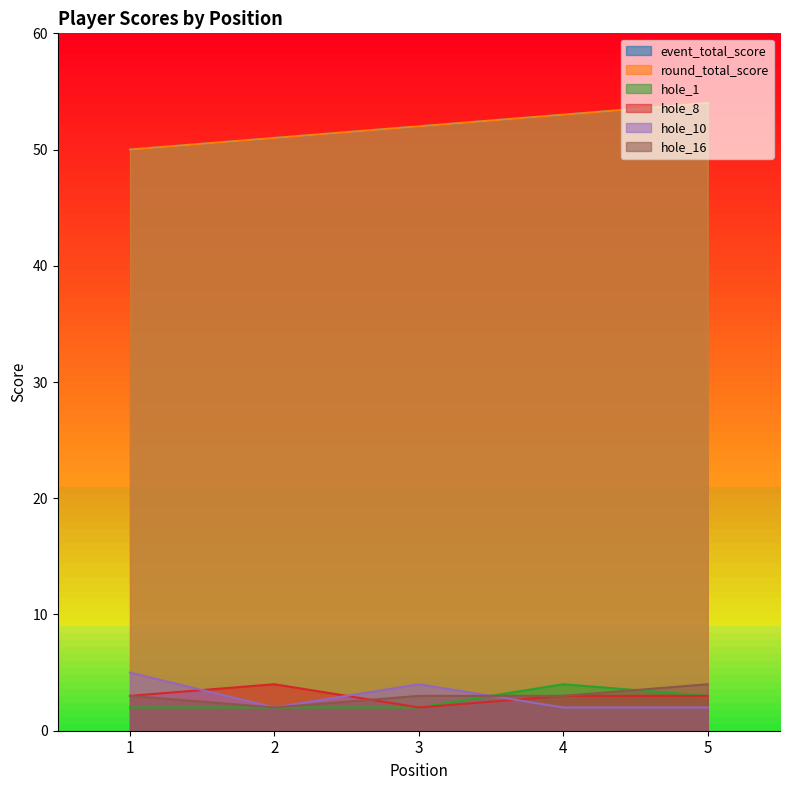

Reading left to right, transcribe all the data shown in this chart.

event_total_score: 1=50	2=51	3=52	4=53	5=54
round_total_score: 1=50	2=51	3=52	4=53	5=54
hole_1: 1=2	2=2	3=2	4=4	5=3
hole_8: 1=3	2=4	3=2	4=3	5=3
hole_10: 1=5	2=2	3=4	4=2	5=2
hole_16: 1=3	2=2	3=3	4=3	5=4